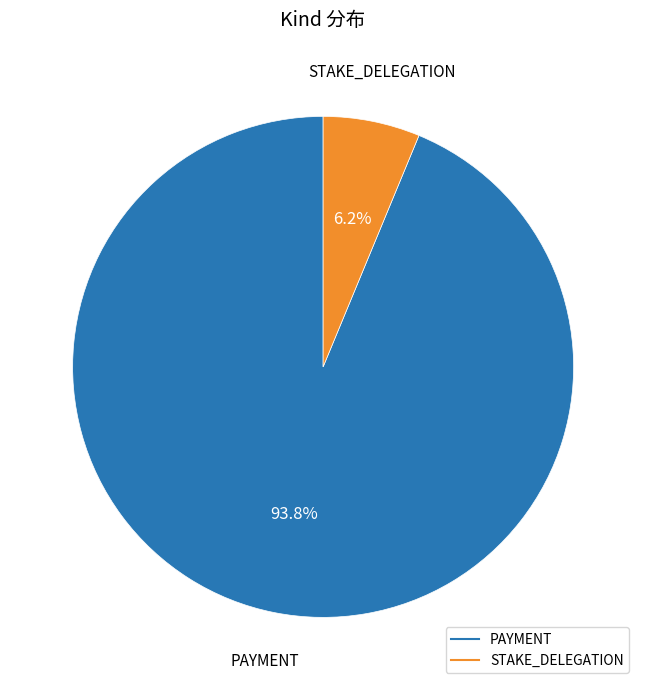

What is the smallest slice in the pie chart?

STAKE_DELEGATION